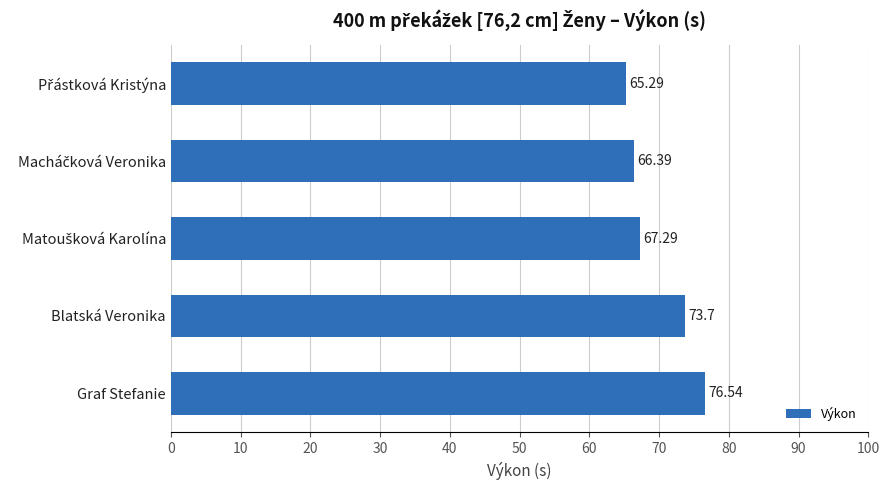

What is the label of the 5th bar from the top?

Graf Stefanie